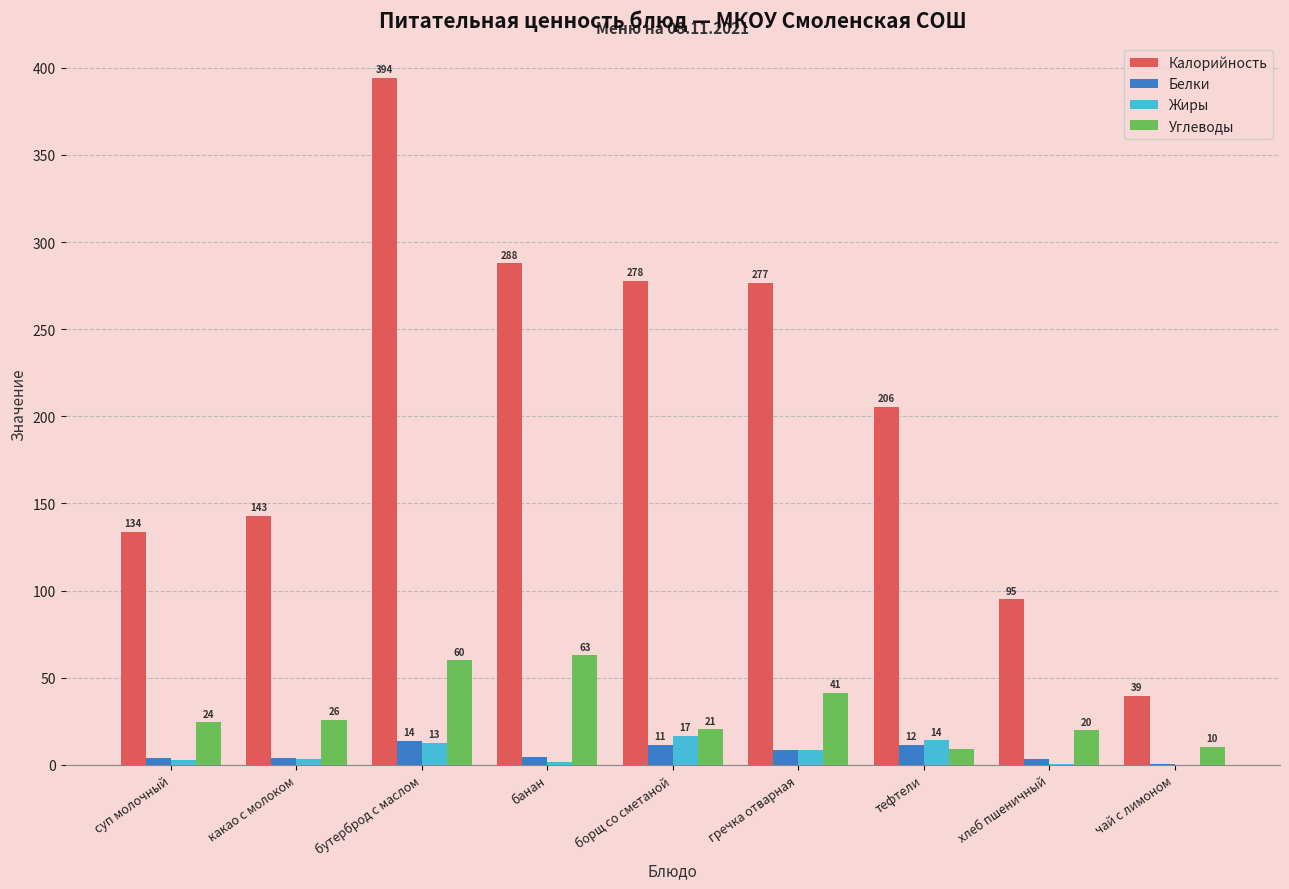

Between банан and гречка отварная, which series saw the biggest shift?

Углеводы